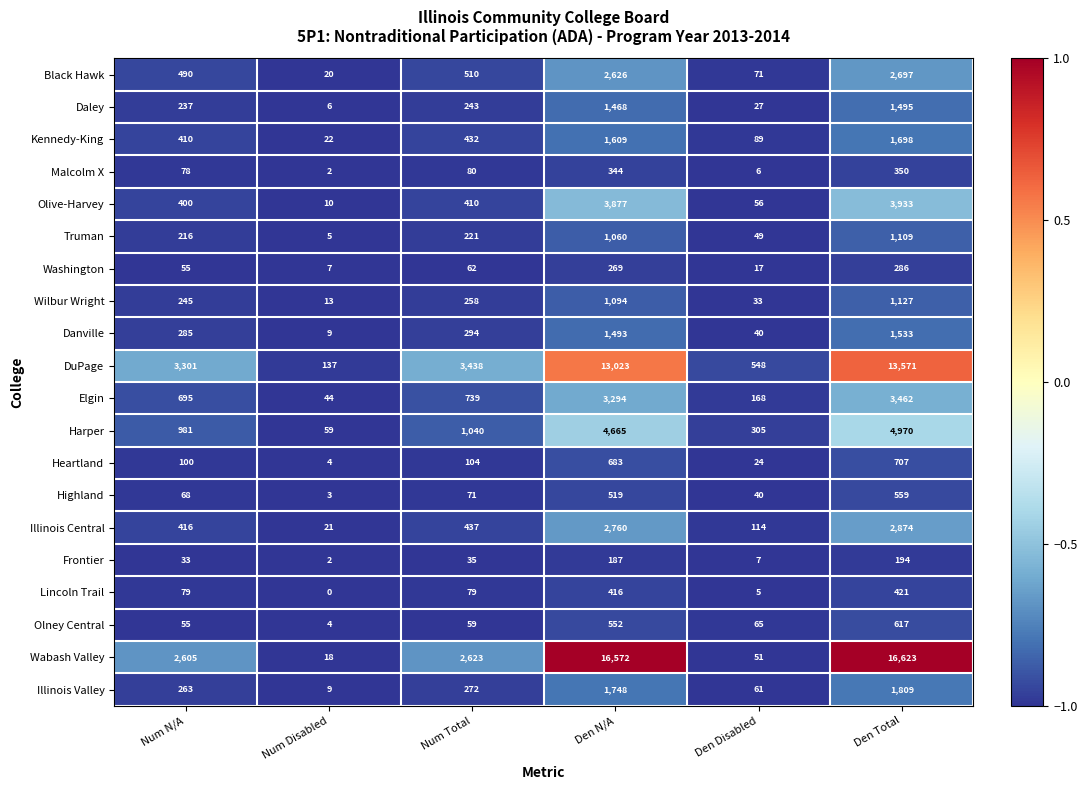

How many categories are shown in the chart?

6